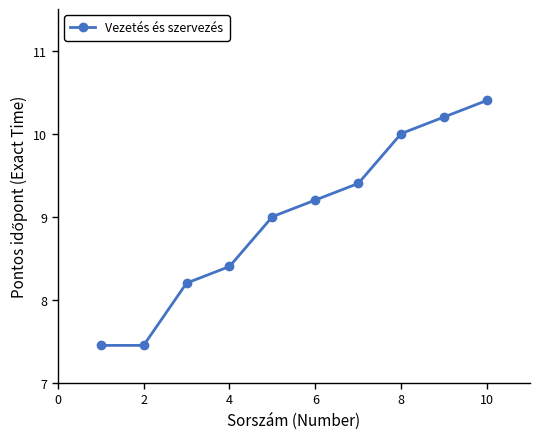

What is the average value?

9.0